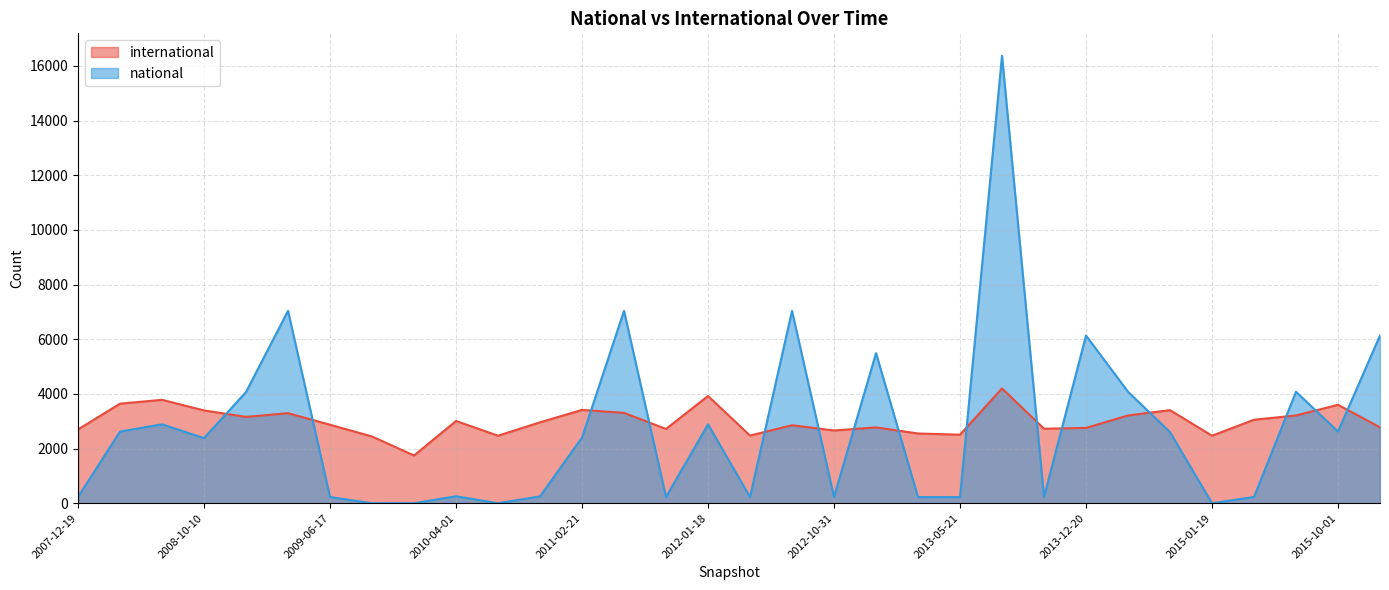

What is the value of the national point at the 12th from the left?

251